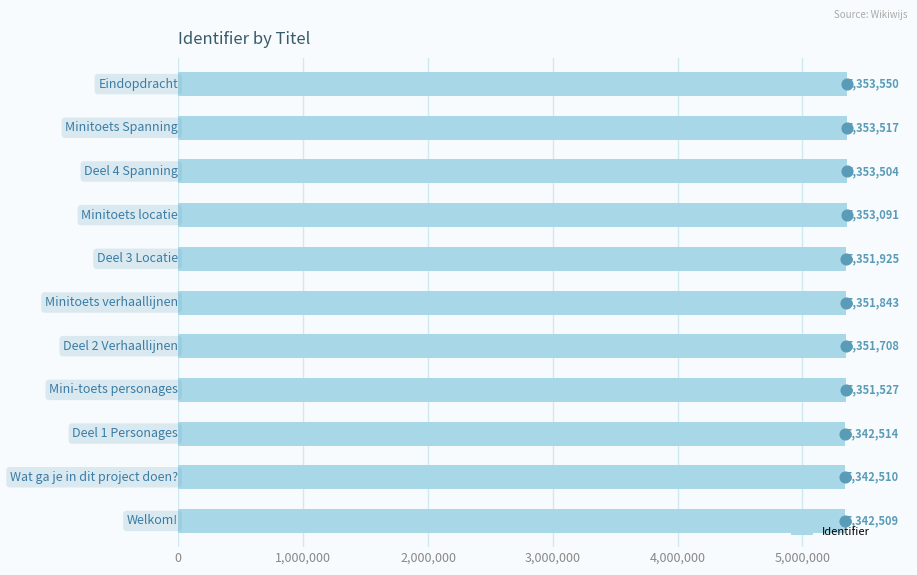

What is the difference between the maximum and minimum values in the Identifier series?

11041